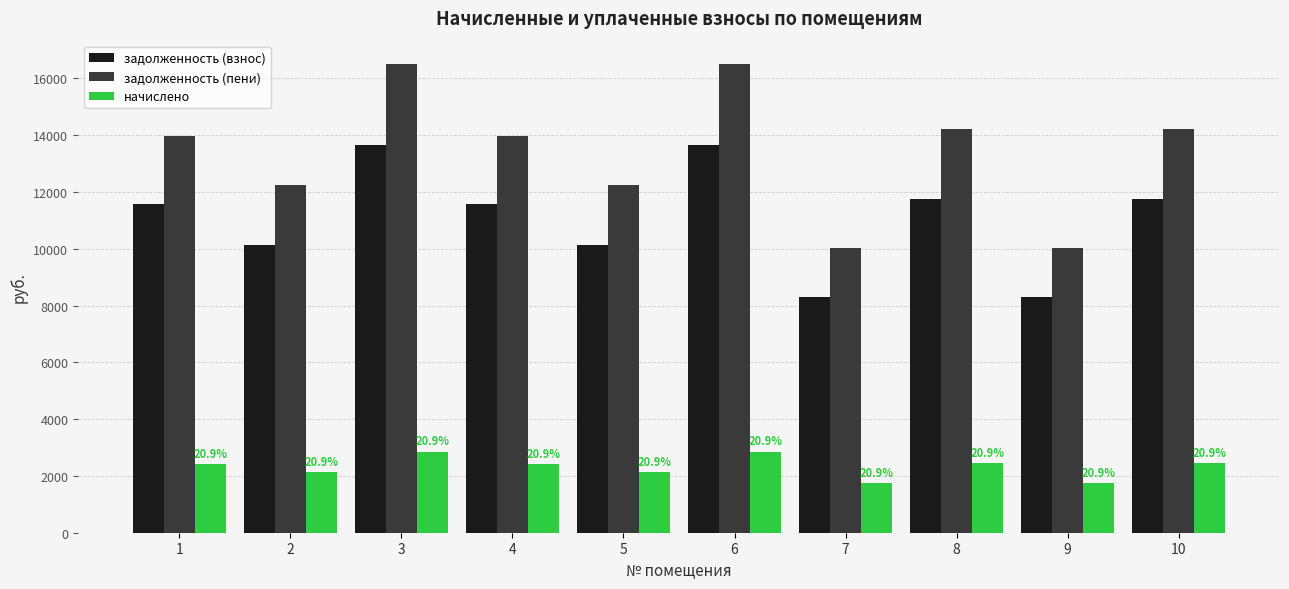

How many data points in начислено are above 2422?

6